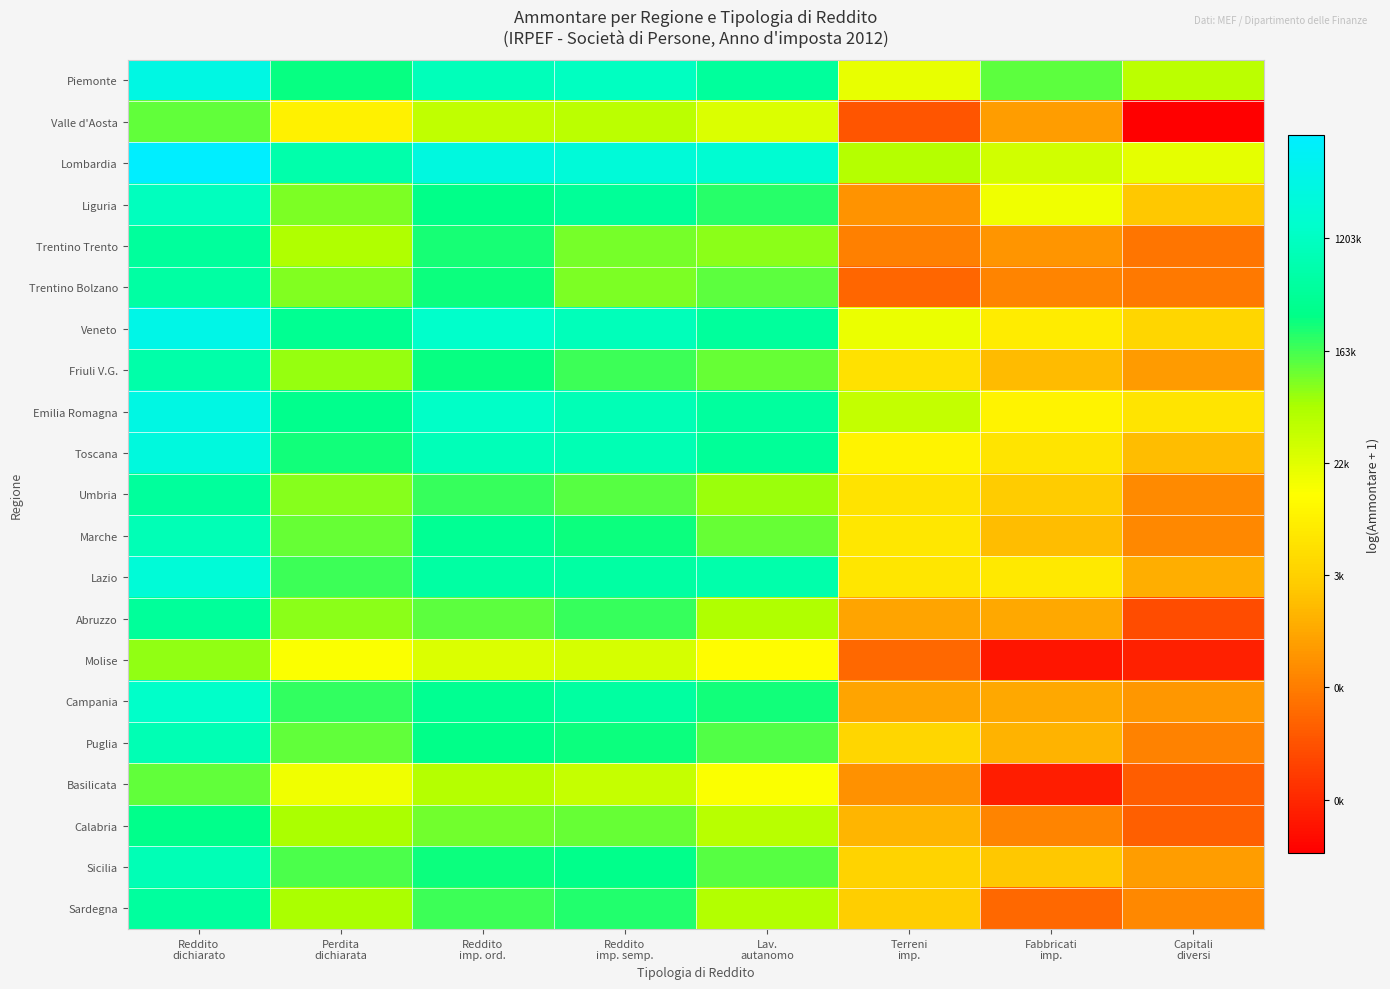

Which series has the largest range (max minus min)?

Valle d'Aosta